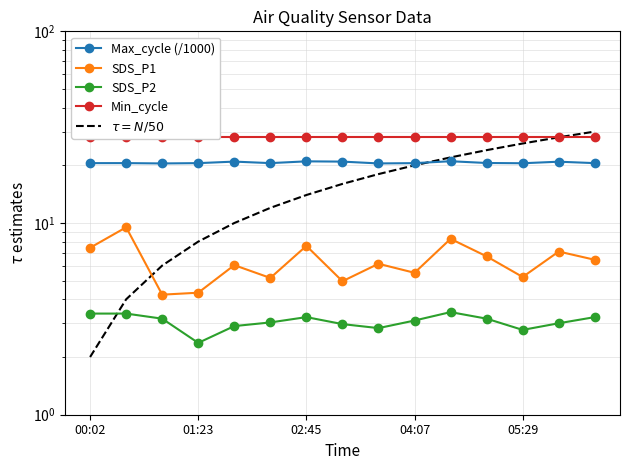

The value of SDS_P1 at 01:23 is 5.9. True or false?

False